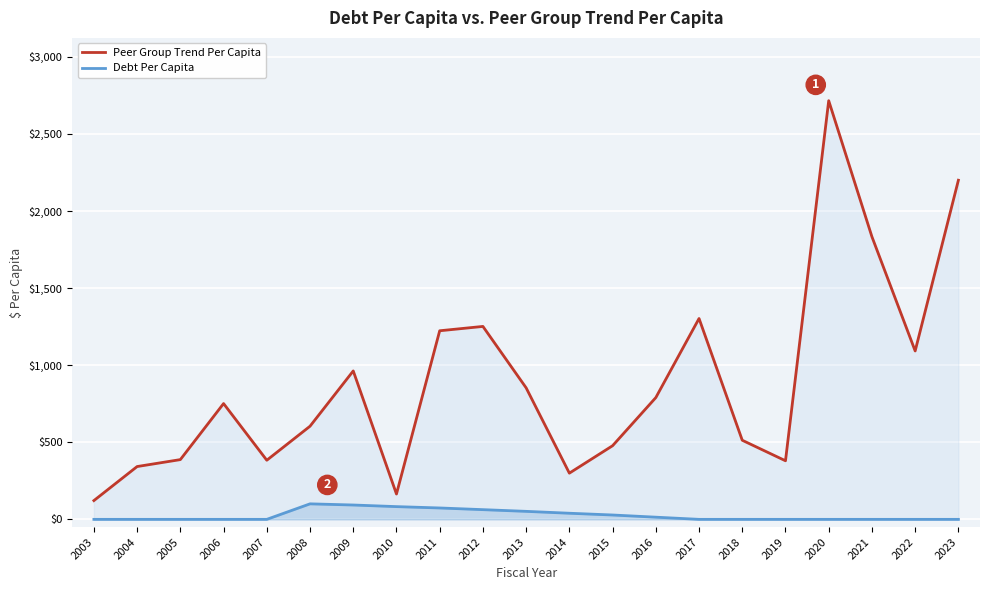

Rank the series by their average value, from highest to lowest.

Peer Group Trend Per Capita, Debt Per Capita